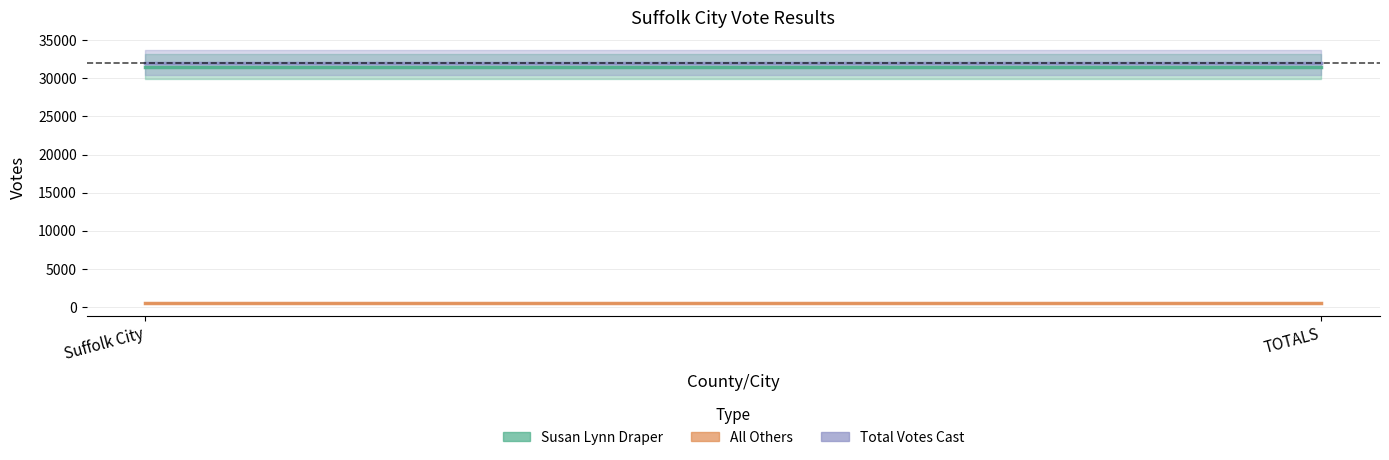

Which series has the largest range (max minus min)?

Susan Lynn Draper